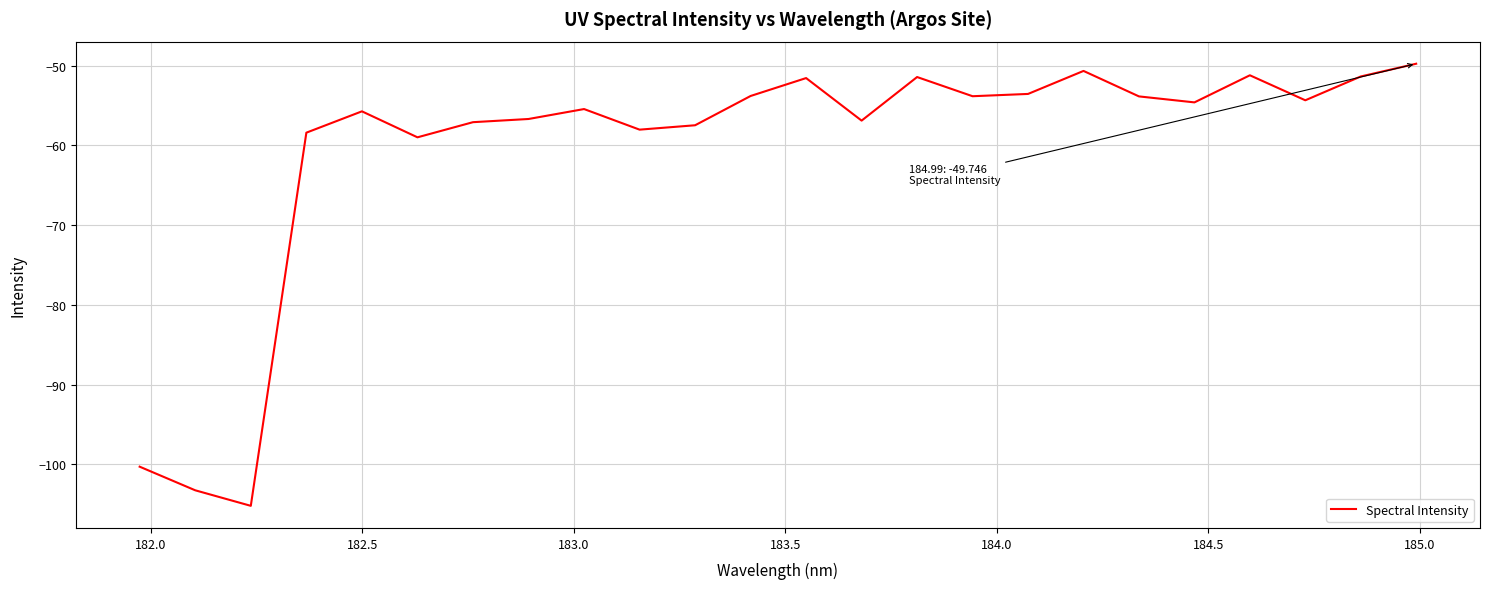

What is the minimum value shown in the chart?

-105.2